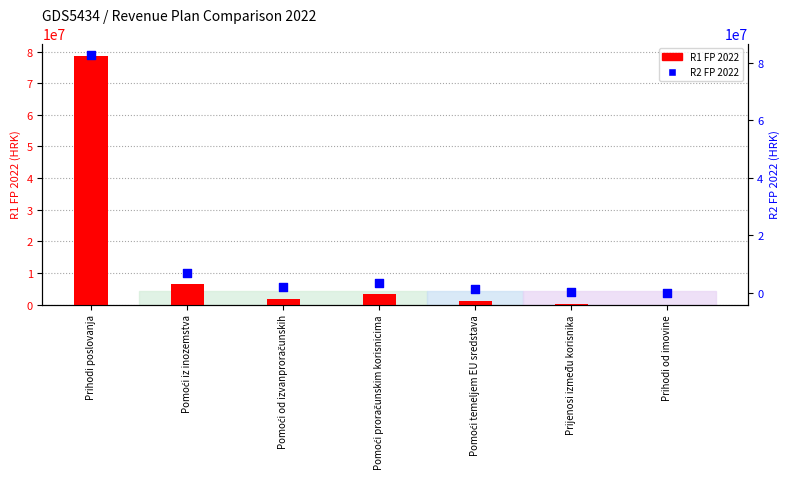

Is the value of R2 FP 2022 at Prihodi poslovanja greater than the value of R1 FP 2022 at Pomoći proračunskim korisnicima?

Yes